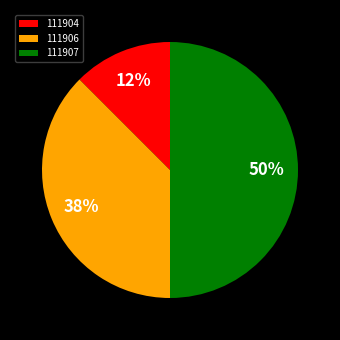

To the nearest percent, what is the average slice percentage?

33%